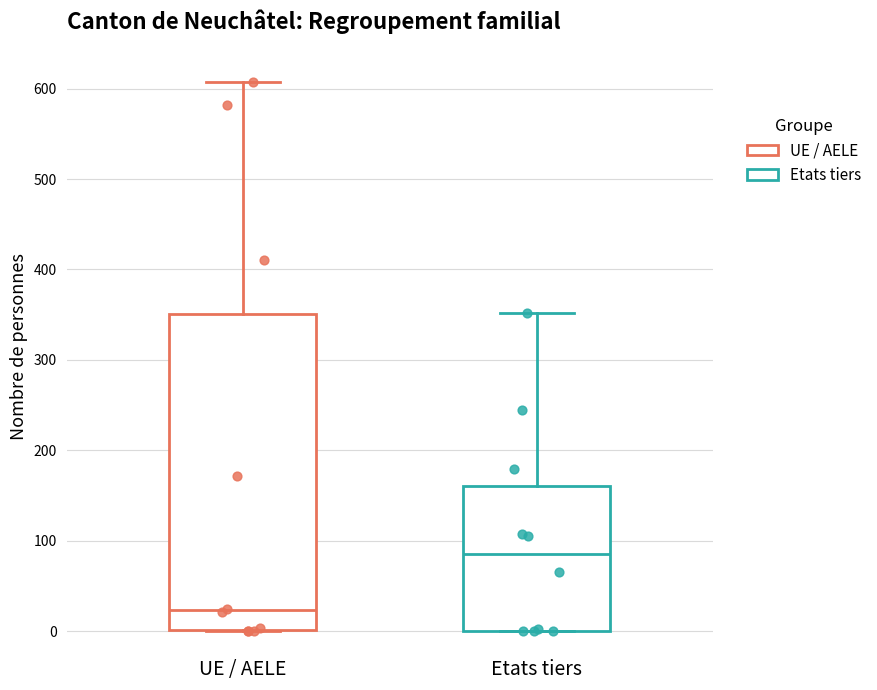

Which box is the tallest, from its lower edge to its upper edge?

UE / AELE